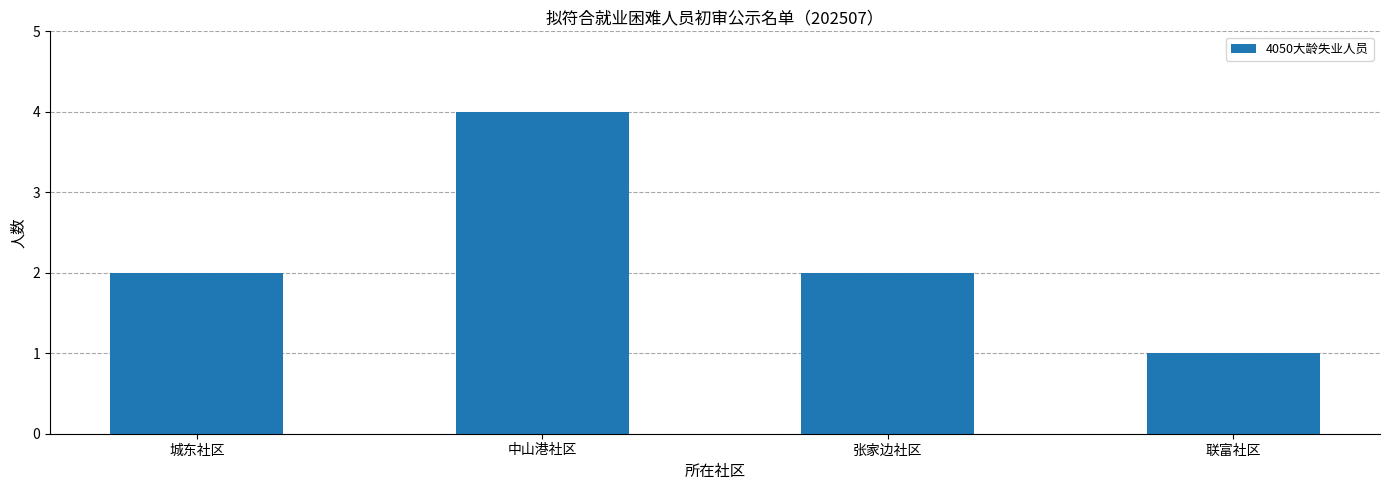

What is the ratio of the value at 中山港社区 to the value at 联富社区?

4.0